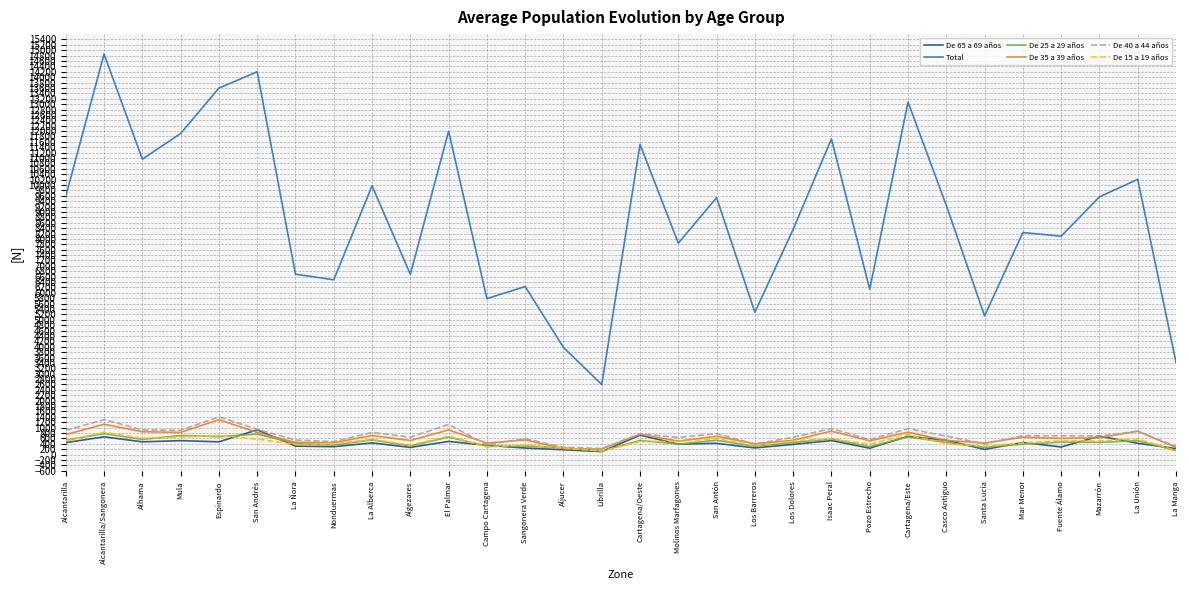

True or false: De 15 a 19 años and Total intersect in this chart.

False